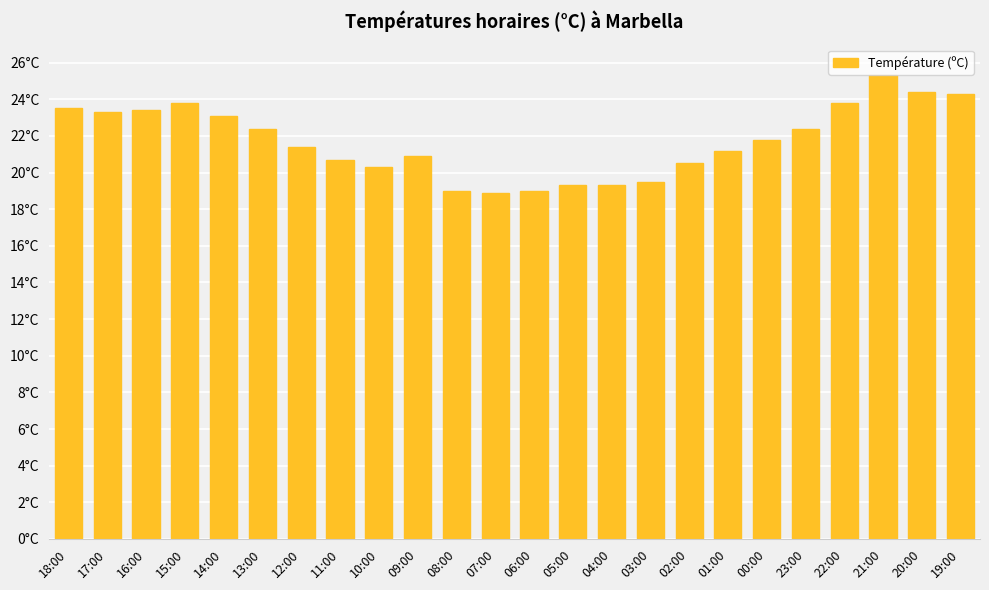

What is the smallest value displayed?

18.9